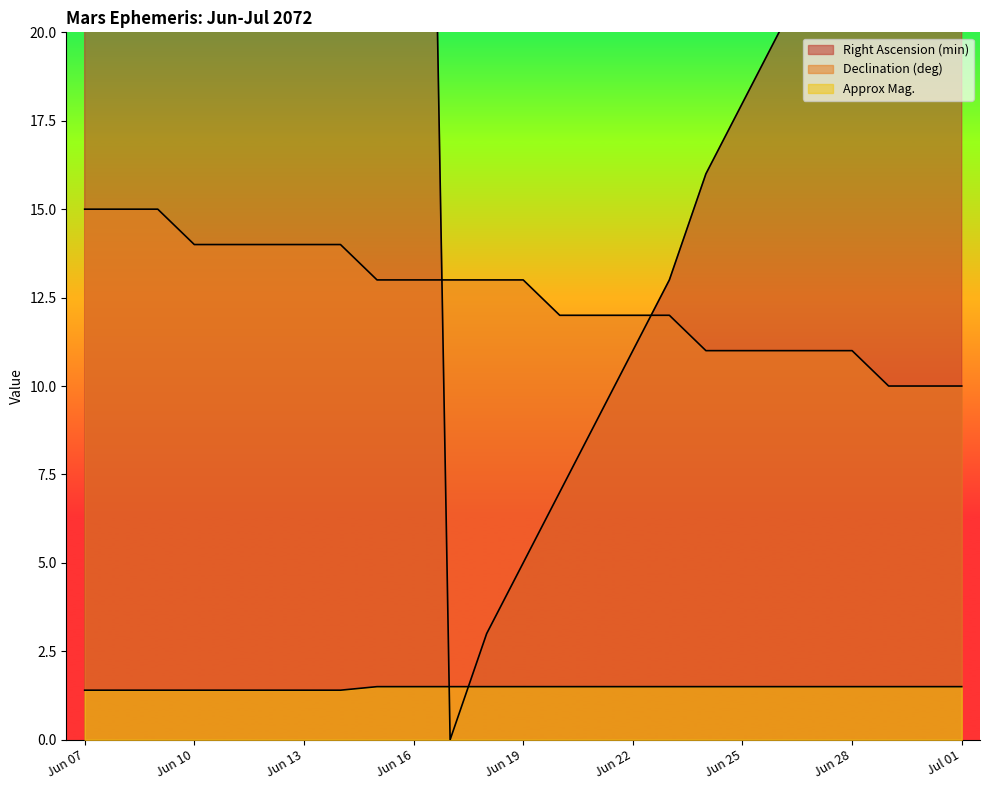

Reading right to left, list all the values displayed in this chart.

Right Ascension (min): 31.0	29.0	27.0	24.0	22.0	20.0	18.0	16.0	13.0	11.0	9.0	7.0	5.0	3.0	0.0	58.0	56.0	54.0	52.0	50.0	47.0	45.0	43.0	41.0	39.0
Declination (deg): 10.0	10.0	10.0	11.0	11.0	11.0	11.0	11.0	12.0	12.0	12.0	12.0	13.0	13.0	13.0	13.0	13.0	14.0	14.0	14.0	14.0	14.0	15.0	15.0	15.0
Approx Mag.: 1.5	1.5	1.5	1.5	1.5	1.5	1.5	1.5	1.5	1.5	1.5	1.5	1.5	1.5	1.5	1.5	1.5	1.4	1.4	1.4	1.4	1.4	1.4	1.4	1.4